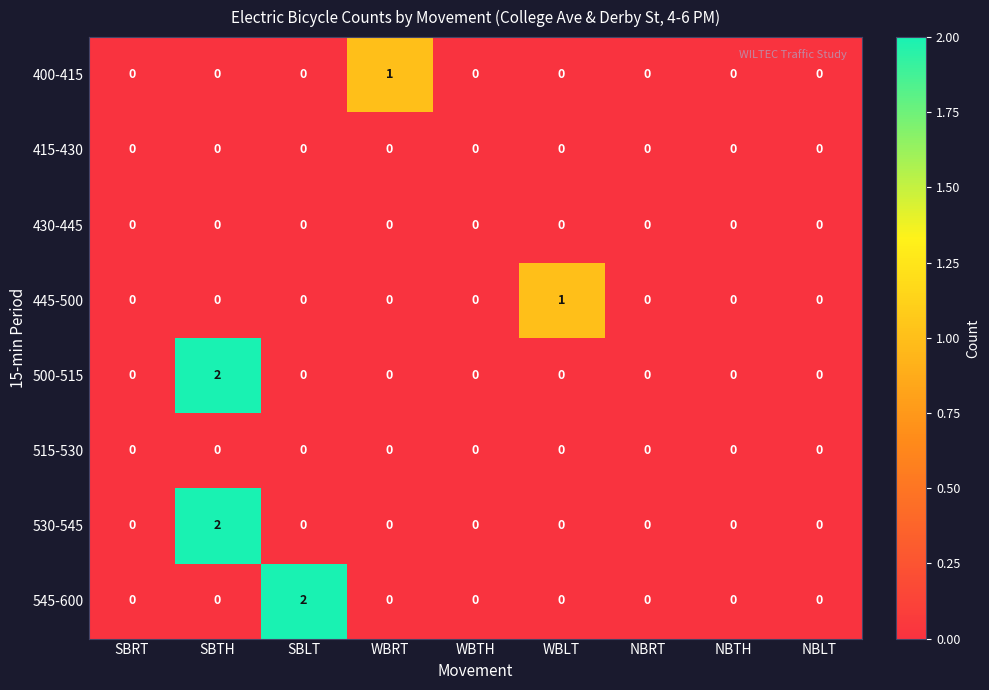

Is it true that 530-545 equals 0 at WBTH?

True